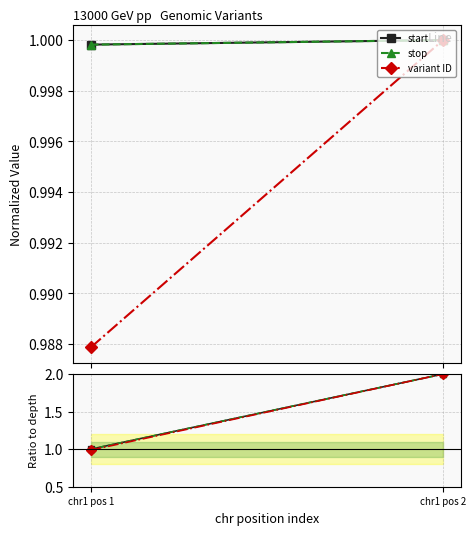

What is the total value across all series at chr1 pos 1?

3.0